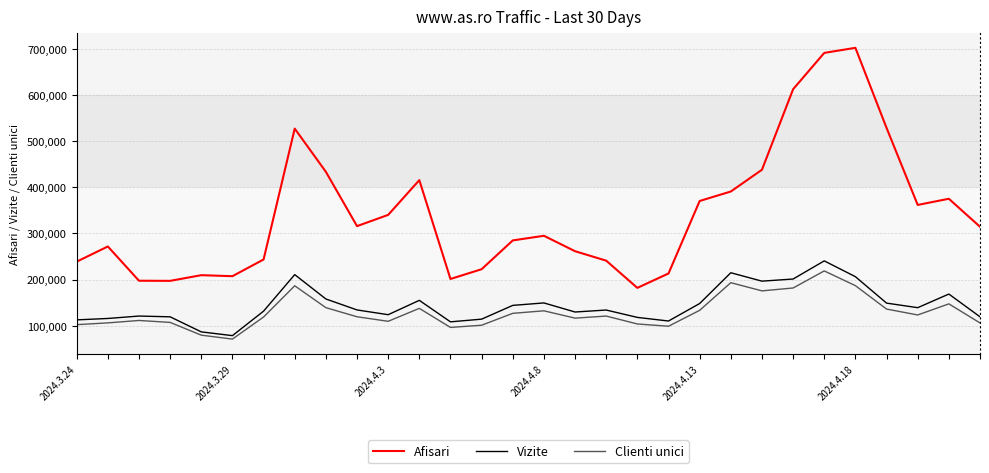

Which series has the largest total across all categories?

Afisari